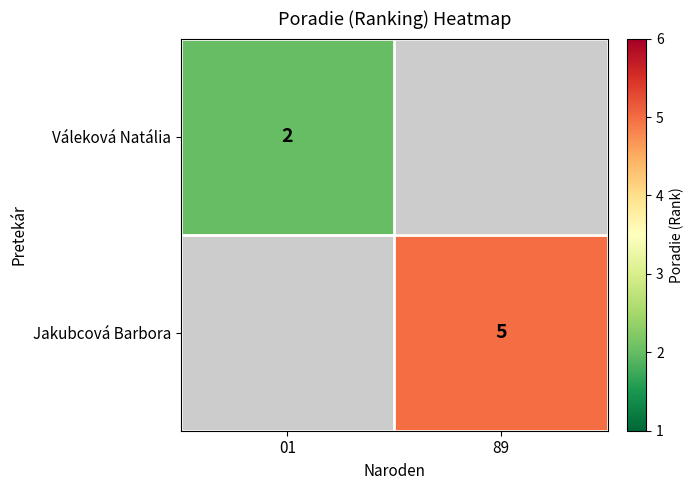

True or false: Váleková Natália has a value of 2.9 at 01.

False